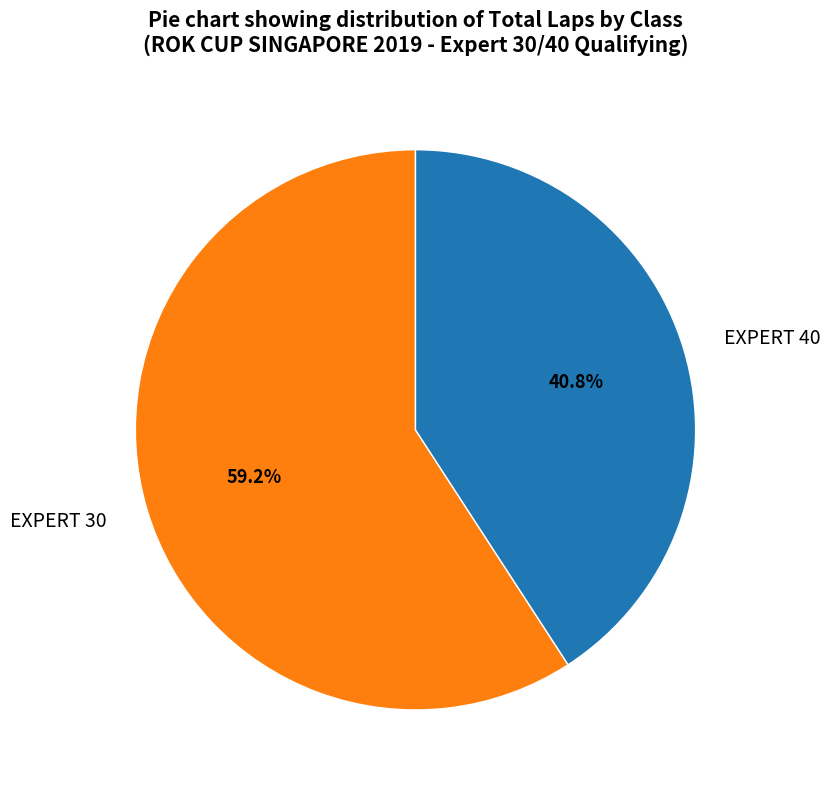

Rank the categories by value from lowest to highest.

EXPERT 40, EXPERT 30